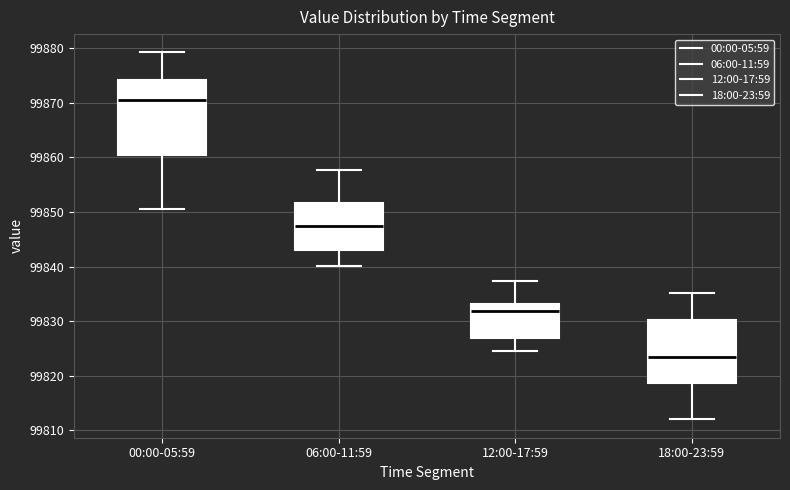

Which box has the lowest median line?

18:00-23:59